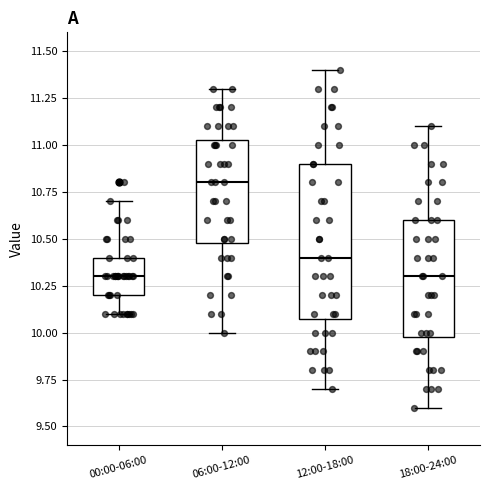

Reading left to right, transcribe this box plot: for each box, give where its median line is, the range the box spans, and where its two whiskers end, as read against the y-axis. The values are not printed on the chart, so give them approximately, as read against the axis.

00:00-06:00: median 10.30, box 10.20 to 10.40, whiskers 10.10 to 10.70
06:00-12:00: median 10.80, box 10.50 to 11.05, whiskers 10.00 to 11.30
12:00-18:00: median 10.40, box 10.10 to 10.90, whiskers 9.70 to 11.40
18:00-24:00: median 10.30, box 10.00 to 10.60, whiskers 9.60 to 11.10